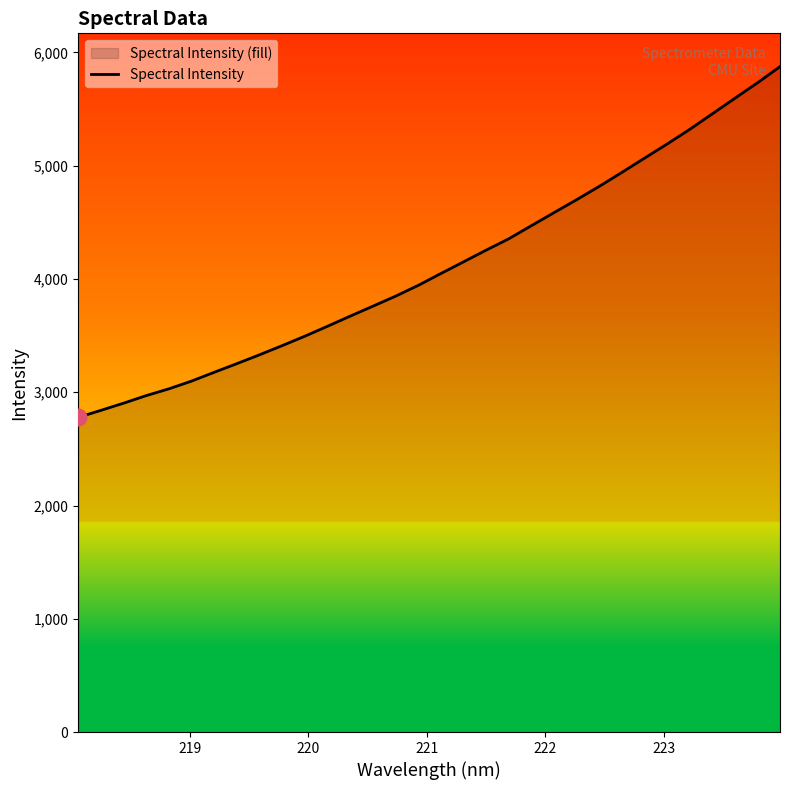

What is the maximum value shown in the chart?

5875.1